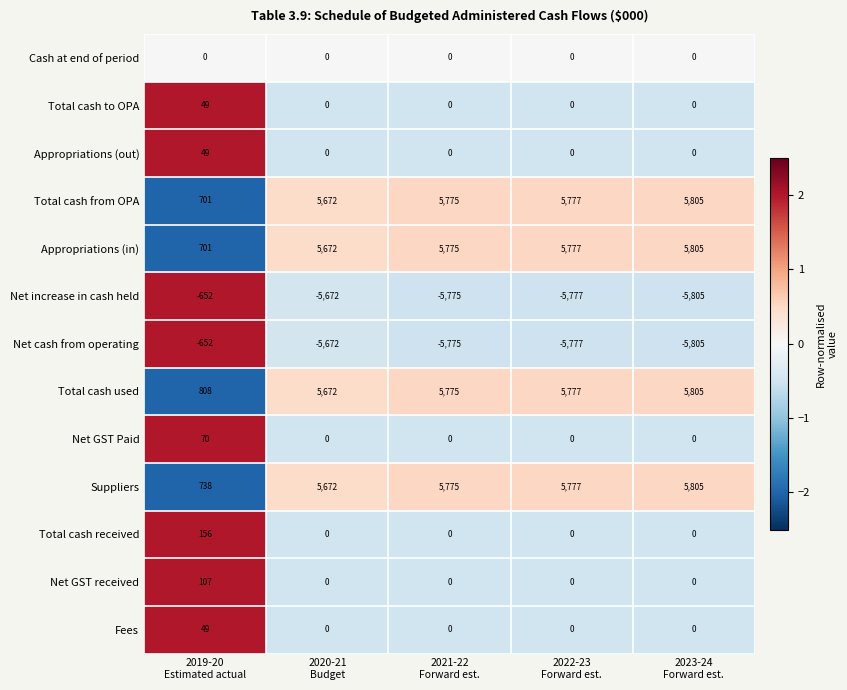

What is the total value across all series at 2022-23
Forward est.?

11554